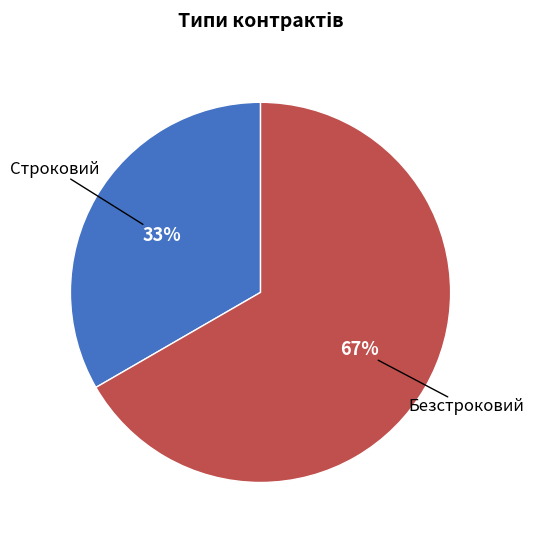

True or false: Строковий accounts for 39% of the total.

False